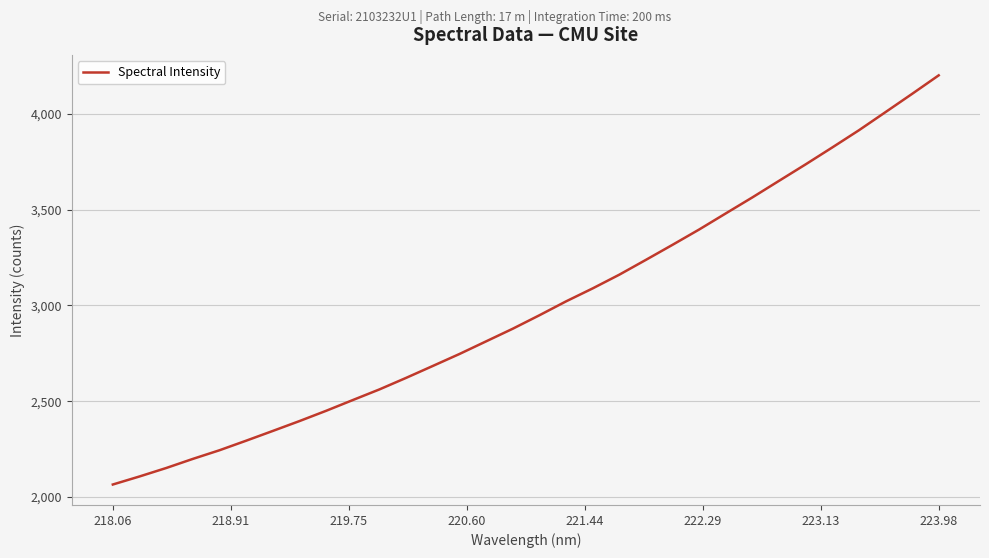

What is the sum of all values?

95726.9